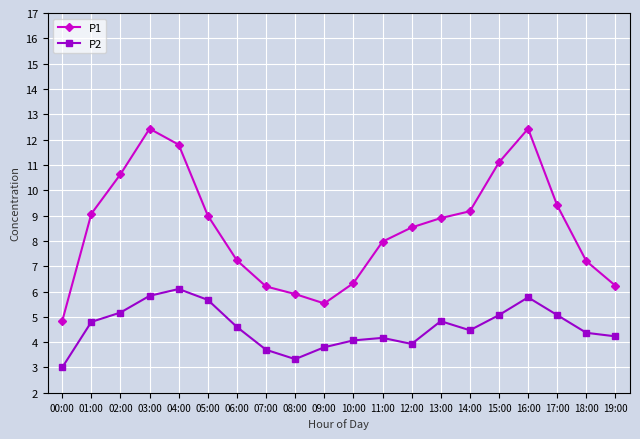

What position from the right is 06:00?

14